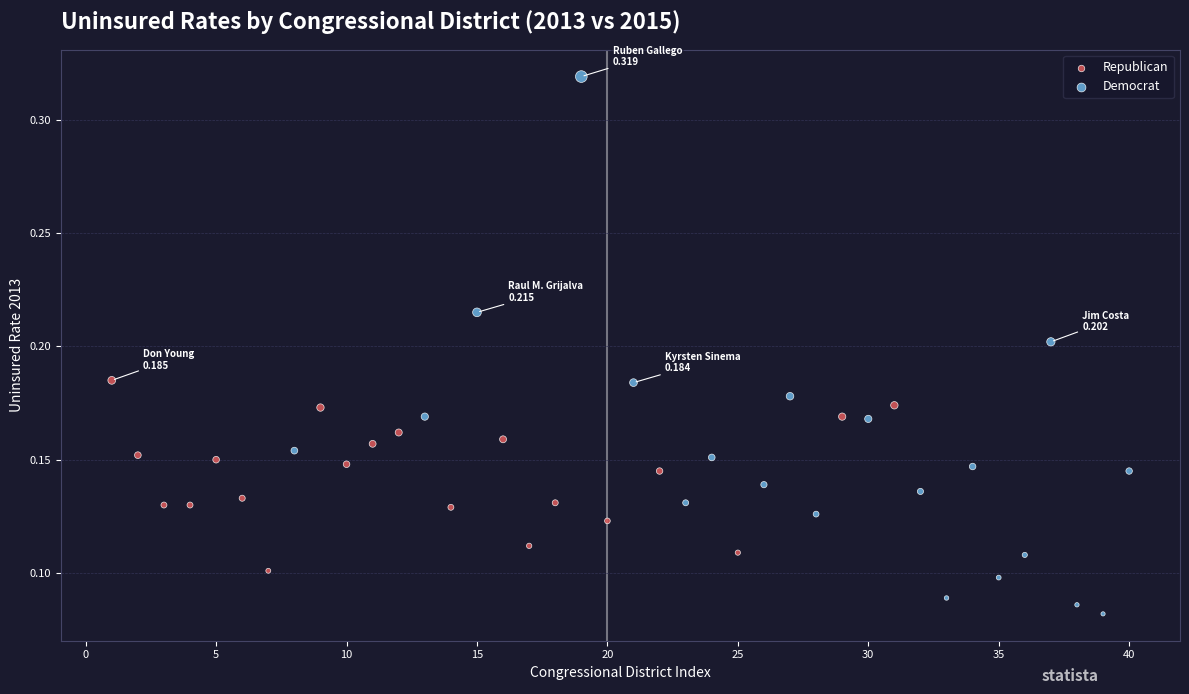

Which series has the widest spread of Y values?

Democrat